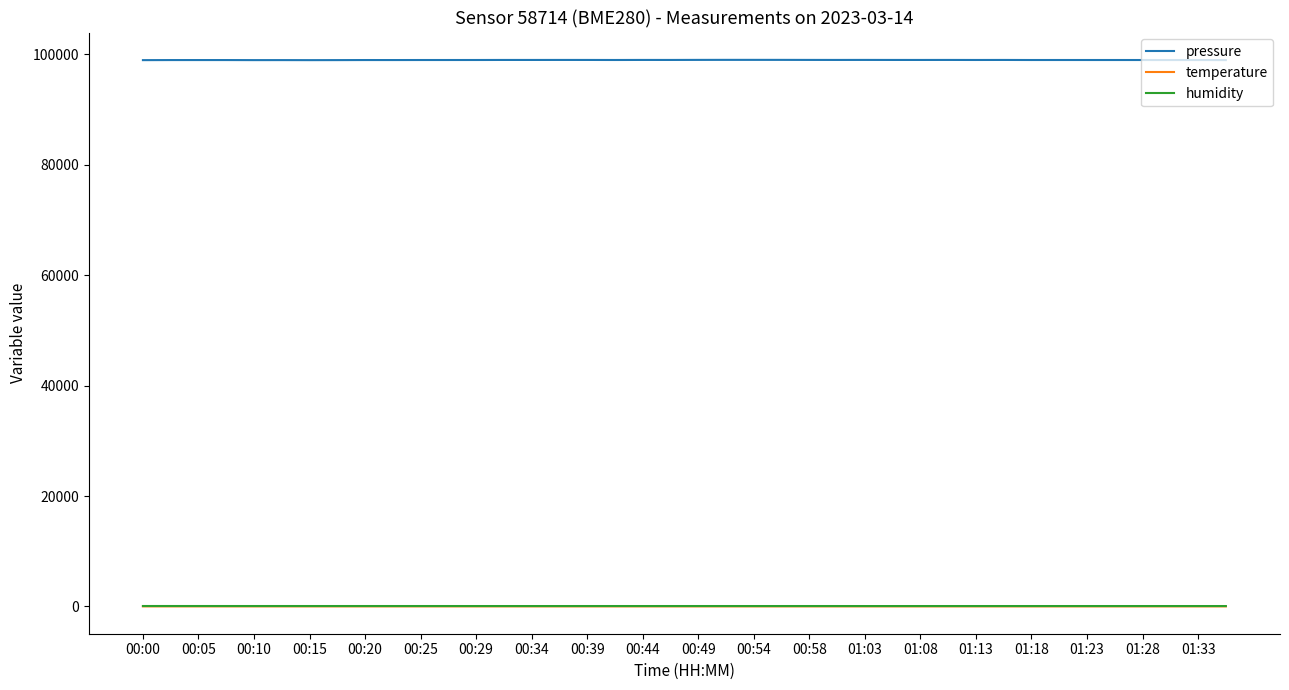

What is the maximum value shown in the chart?

98984.2